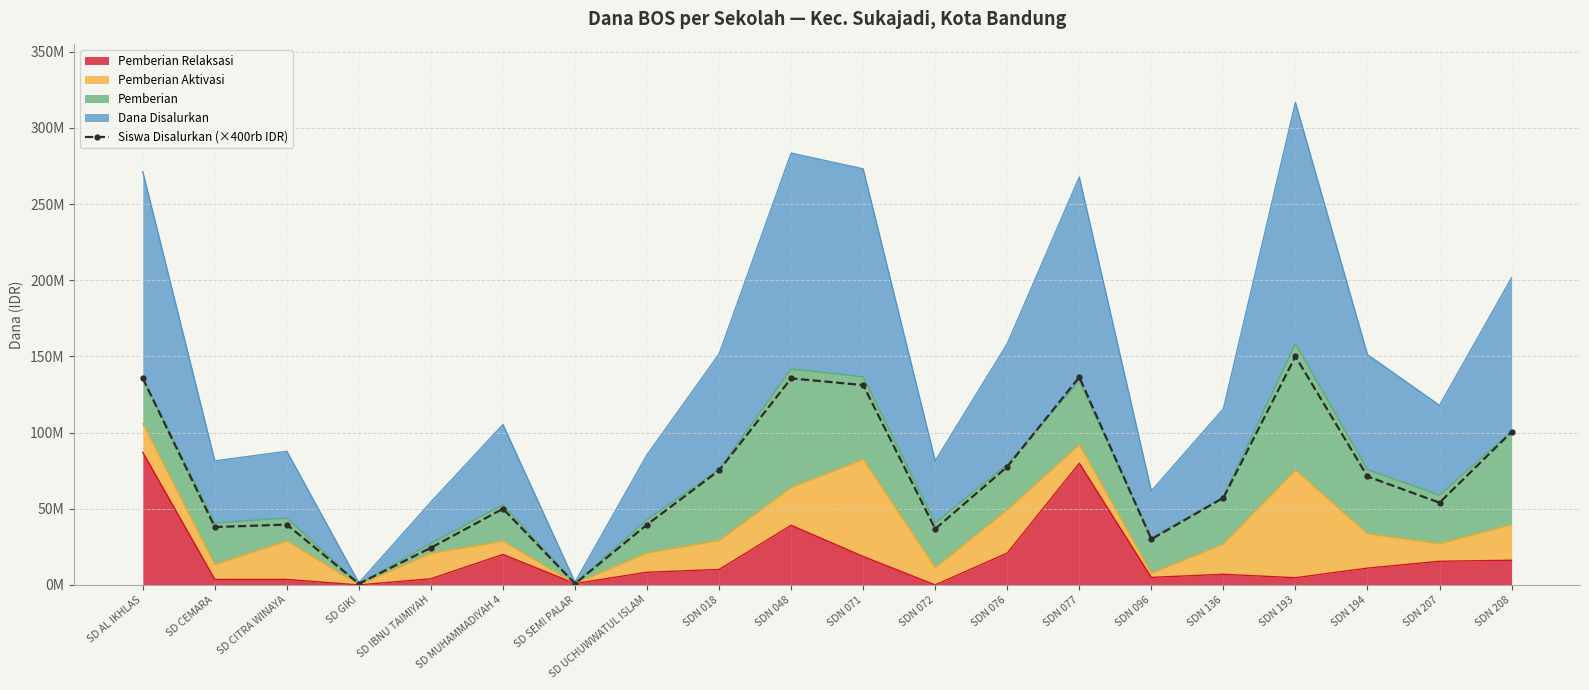

What is the difference between the maximum and minimum values?

149200000